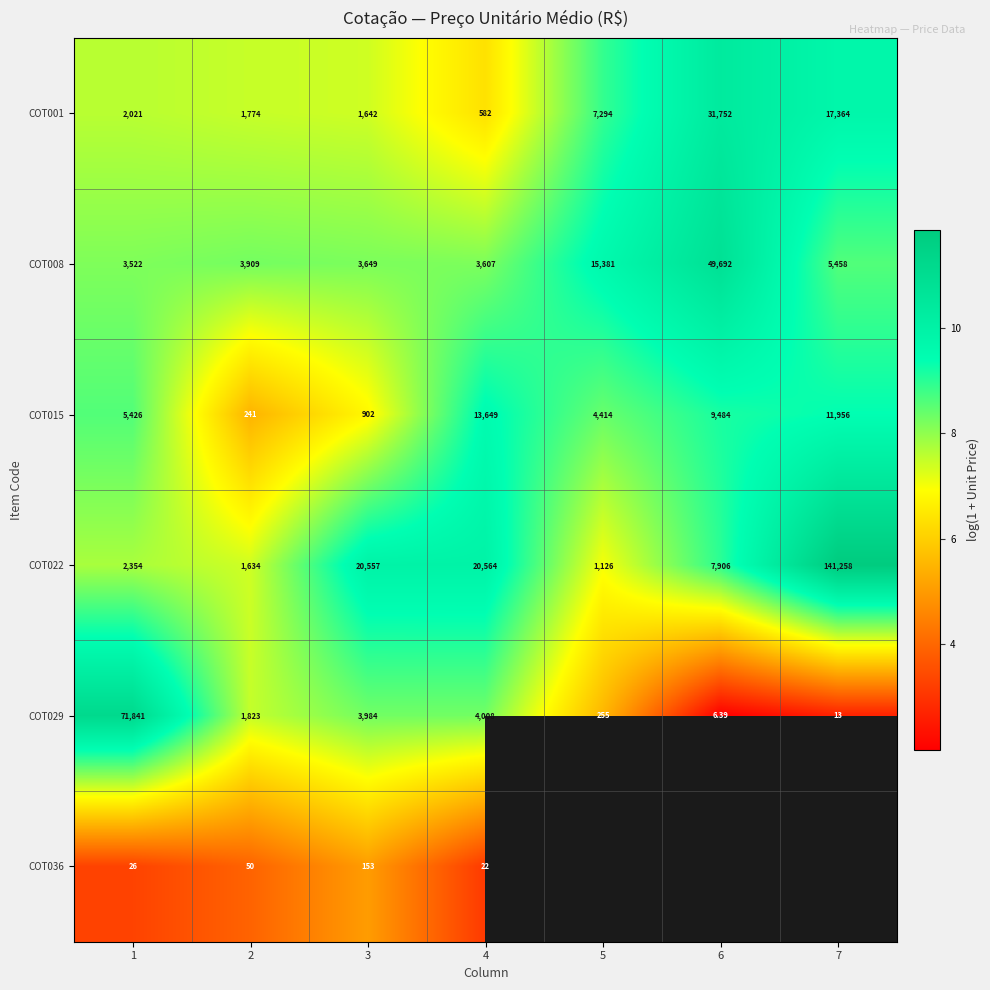

Which label corresponds to the smallest value in the chart?

6